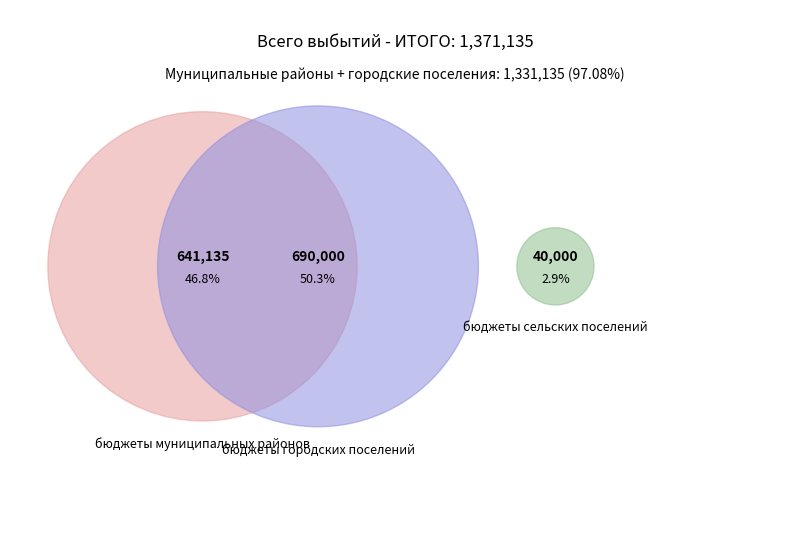

What is the largest slice in the pie chart?

бюджеты городских поселений